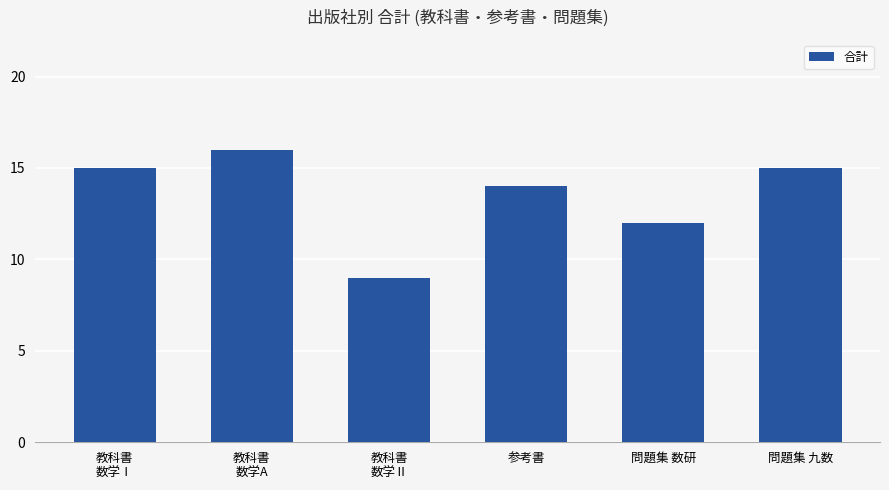

Which has a higher value, 教科書
数学Ⅱ or 参考書?

参考書